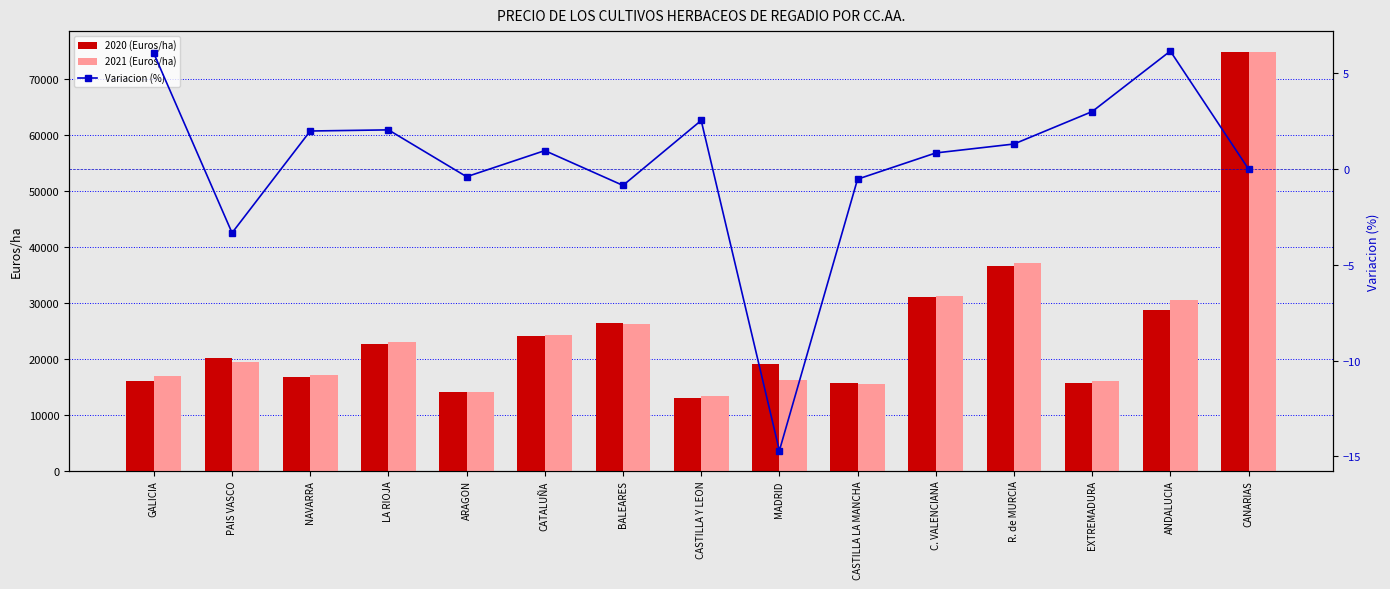

Which series has the largest range (max minus min)?

2020 (Euros/ha)